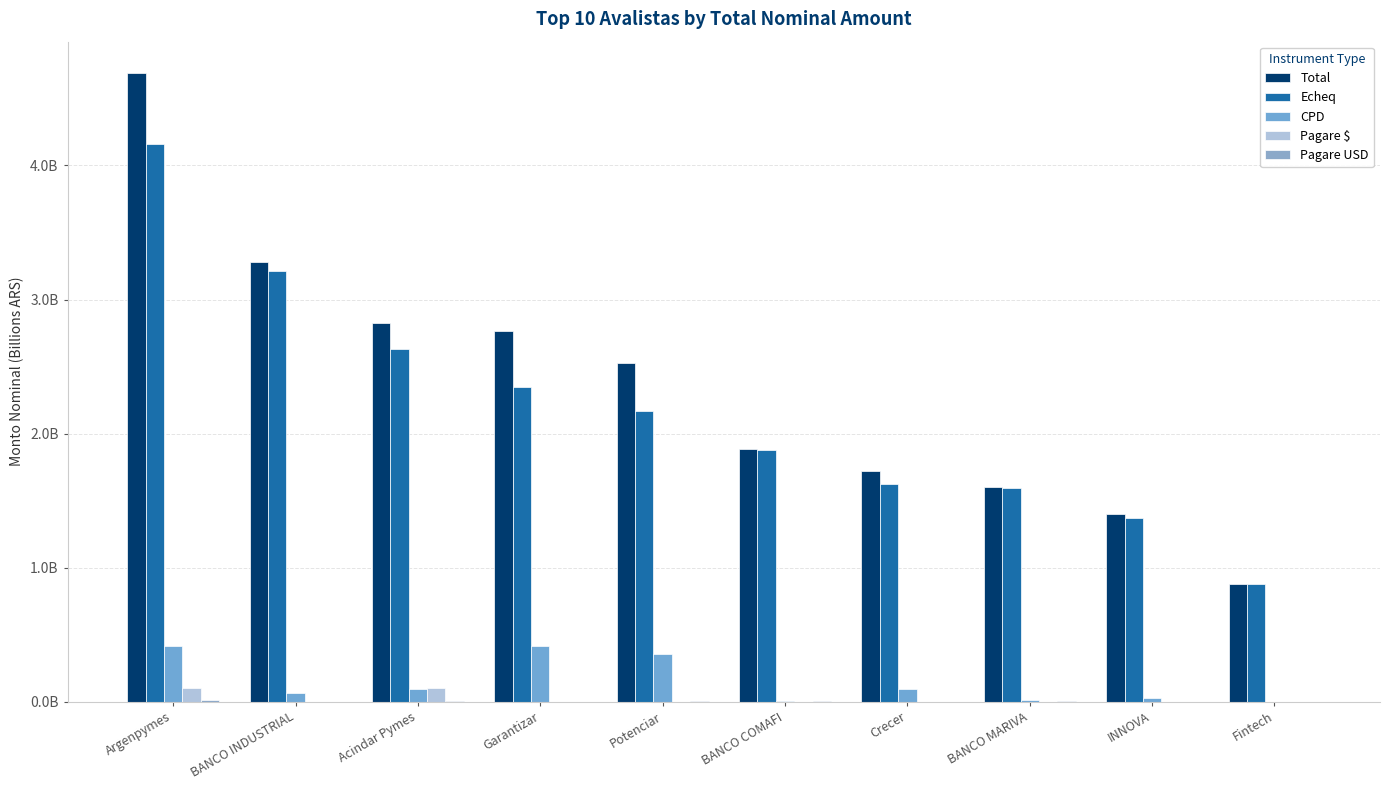

Which series has the widest spread of values?

Total